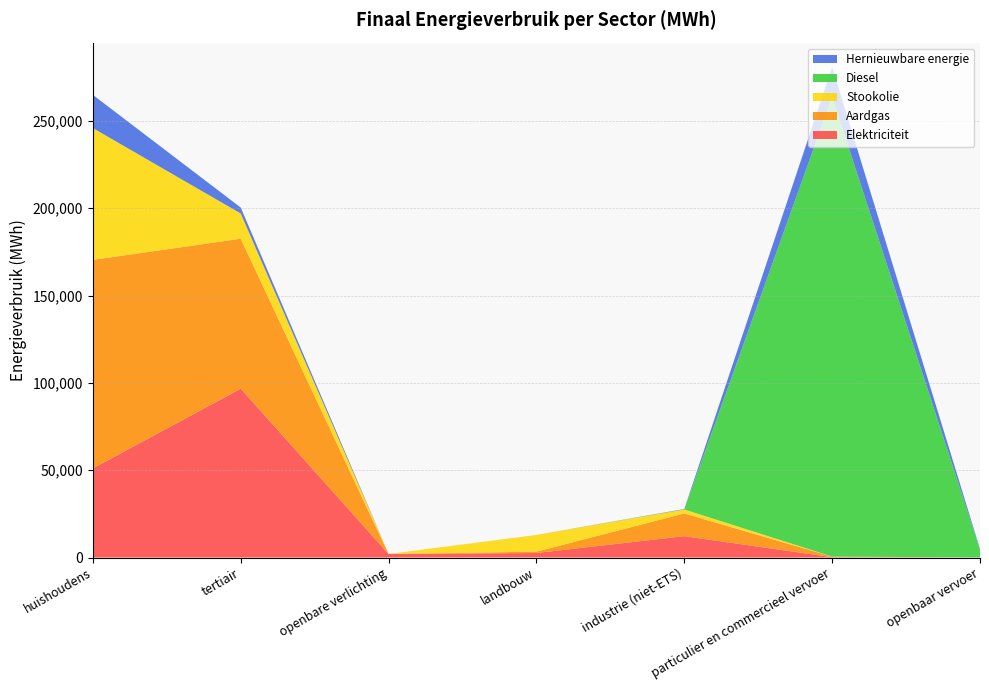

Reading right to left, extract all data points from this chart.

Elektriciteit: openbaar vervoer=48.6	particulier en commercieel vervoer=203.4	industrie (niet-ETS)=12243.7	landbouw=2589.7	openbare verlichting=2045.1	tertiair=96698.7	huishoudens=51052.8
Aardgas: openbaar vervoer=0.0	particulier en commercieel vervoer=329.8	industrie (niet-ETS)=12990.4	landbouw=780.8	openbare verlichting=0.0	tertiair=85865.3	huishoudens=119408.9
Stookolie: openbaar vervoer=0.0	particulier en commercieel vervoer=0.0	industrie (niet-ETS)=2289.9	landbouw=9553.9	openbare verlichting=0.0	tertiair=14451.6	huishoudens=75470.7
Diesel: openbaar vervoer=4562.2	particulier en commercieel vervoer=263208.5	industrie (niet-ETS)=0.0	landbouw=0.0	openbare verlichting=0.0	tertiair=0.0	huishoudens=0.0
Hernieuwbare energie: openbaar vervoer=262.7	particulier en commercieel vervoer=17080.9	industrie (niet-ETS)=238.0	landbouw=0.0	openbare verlichting=0.0	tertiair=3400.1	huishoudens=18998.2